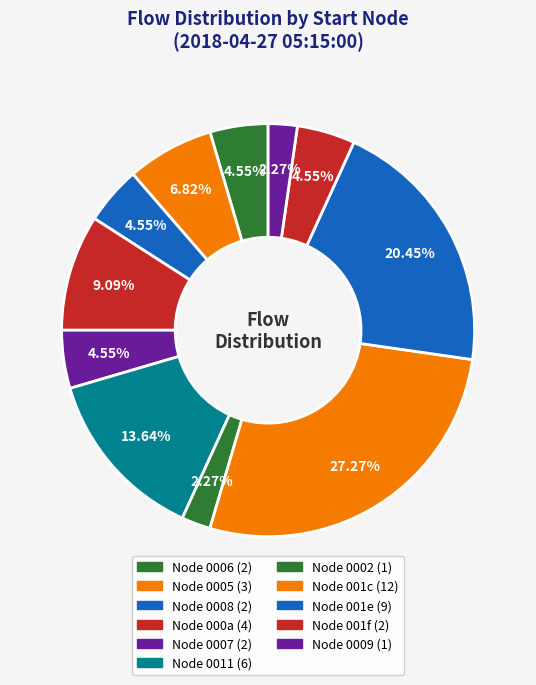

How many segments does this pie chart have?

11